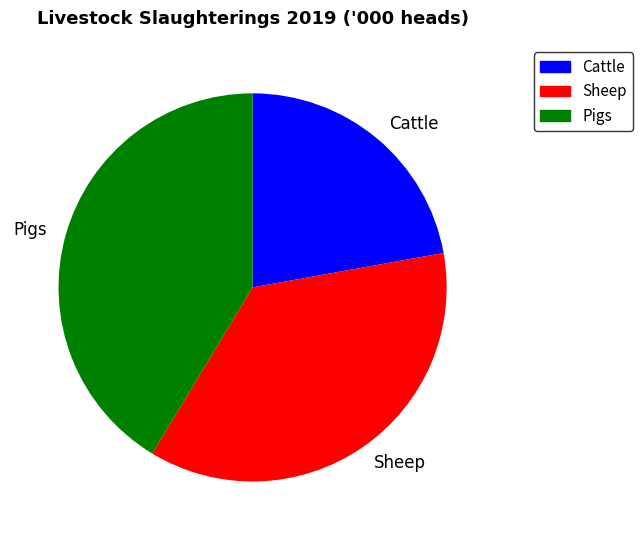

Between Cattle and Sheep, which is larger?

Sheep